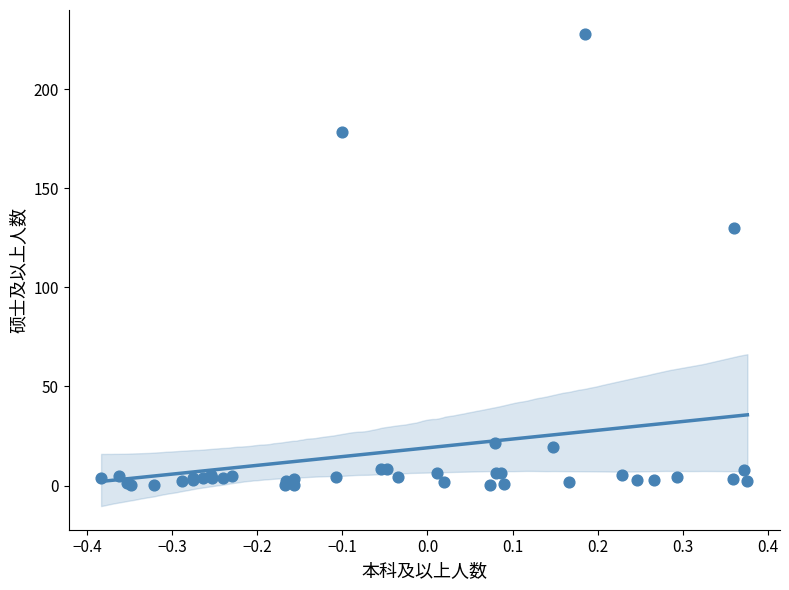

What Y value in the scatter plot is closest to 114?

130.0